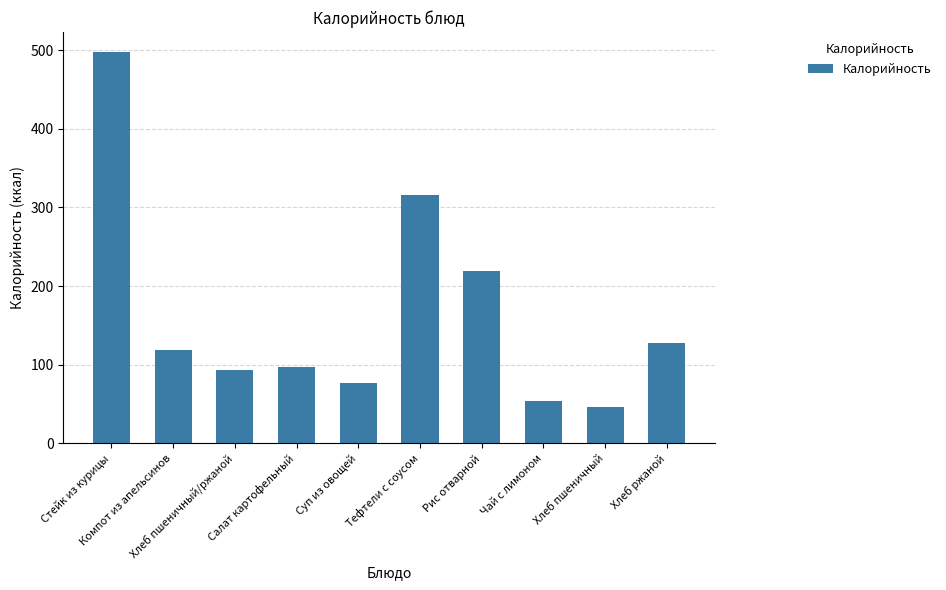

What value does the data have at Суп из овощей?

76.4